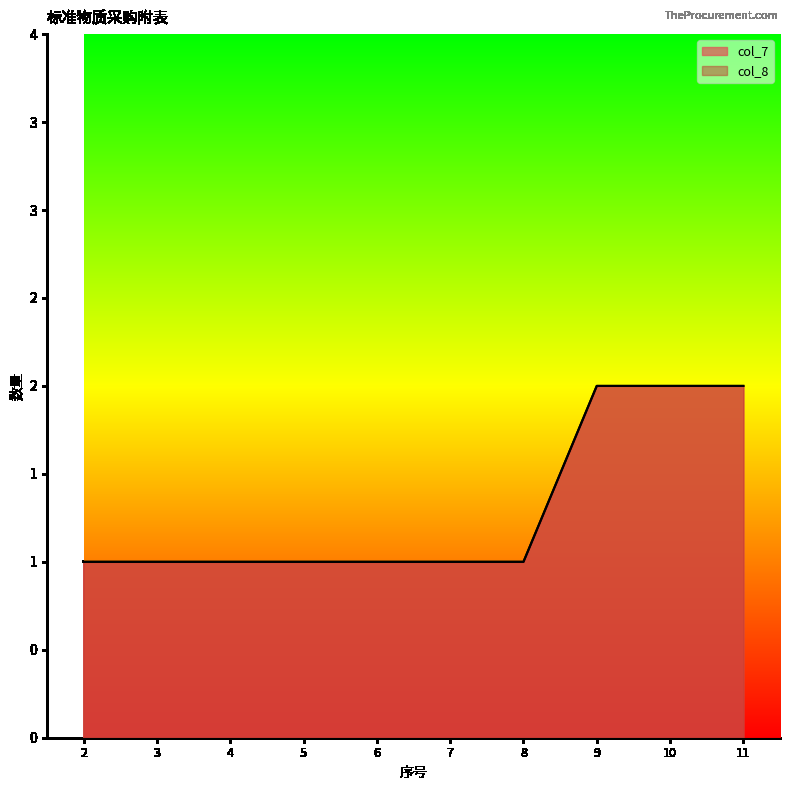

Is it true that col_8 equals 1 at 6?

False